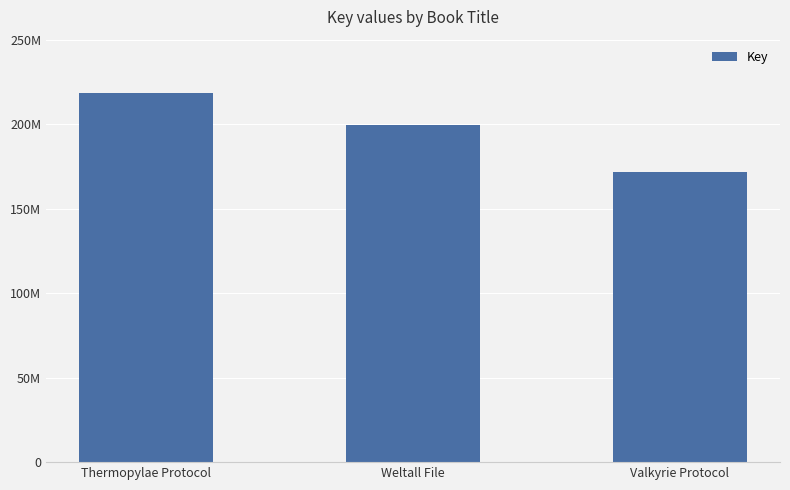

Which has a higher value, Weltall File or Valkyrie Protocol?

Weltall File